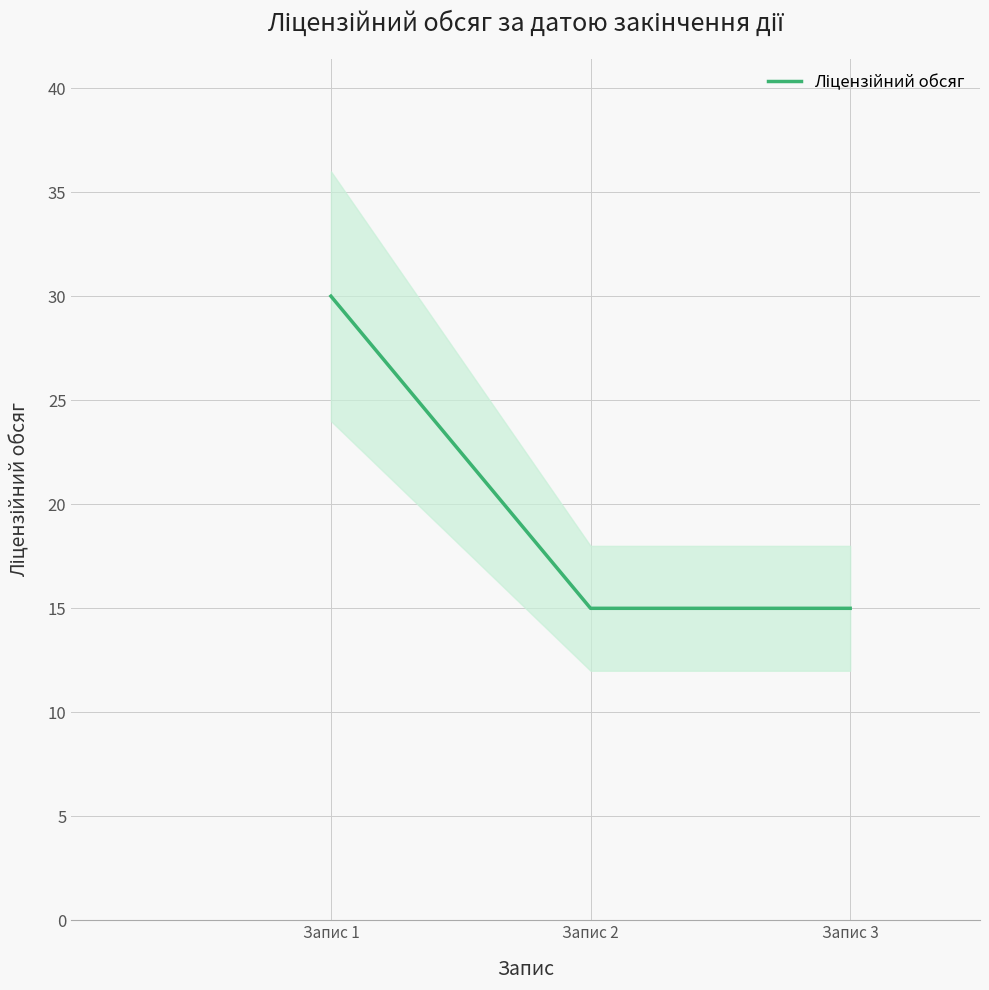

How many lines are shown in the chart?

1